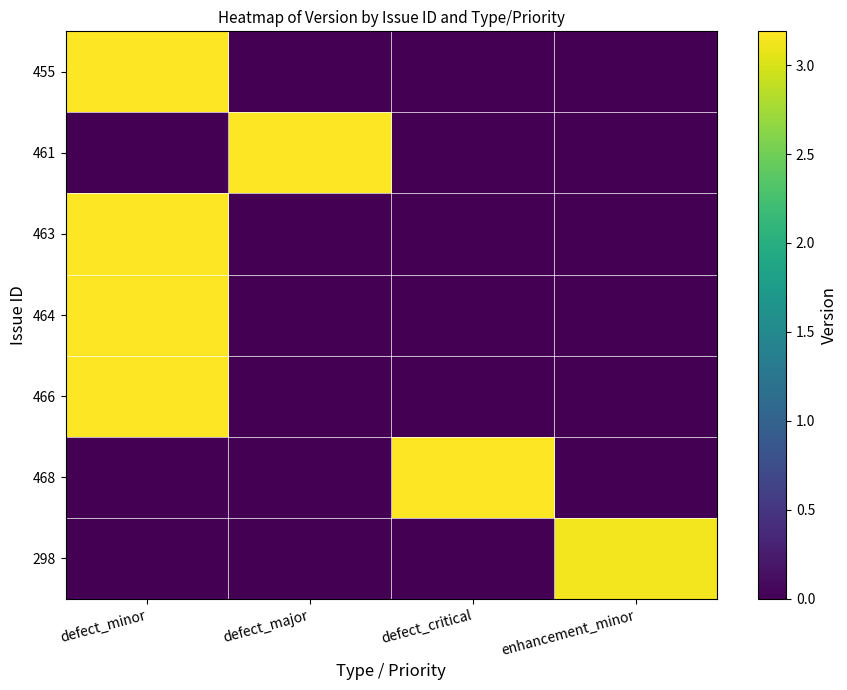

How many distinct data groups are displayed?

7